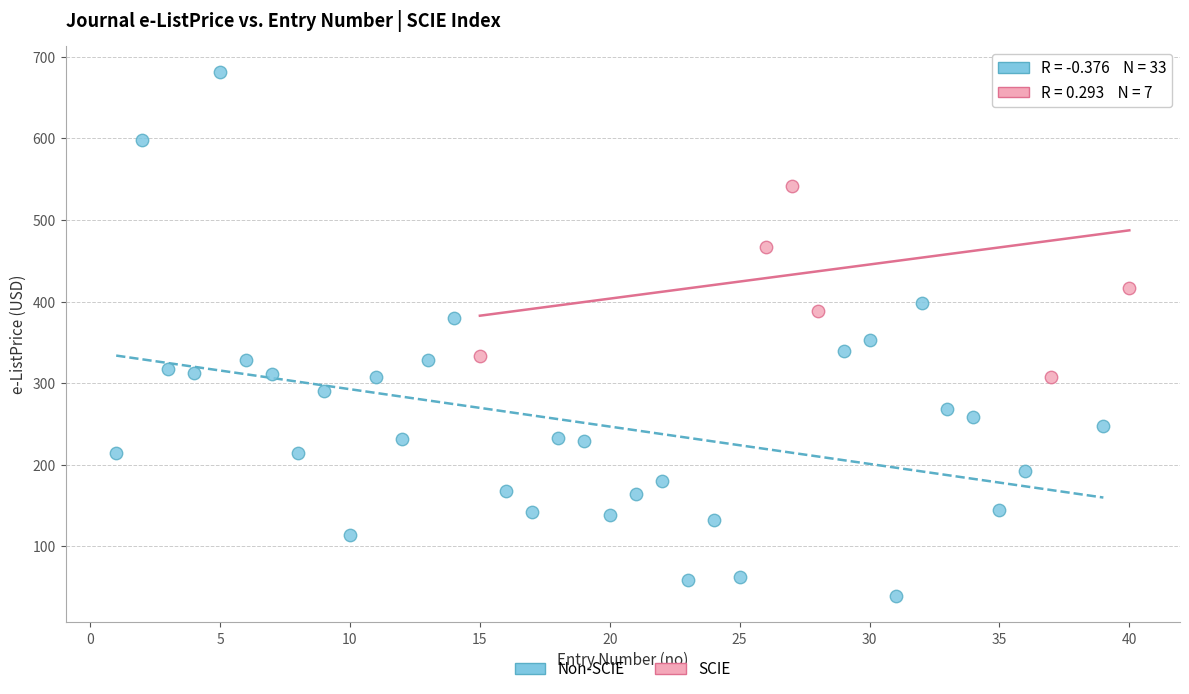

Which series contains the lowest Y value?

Non-SCIE